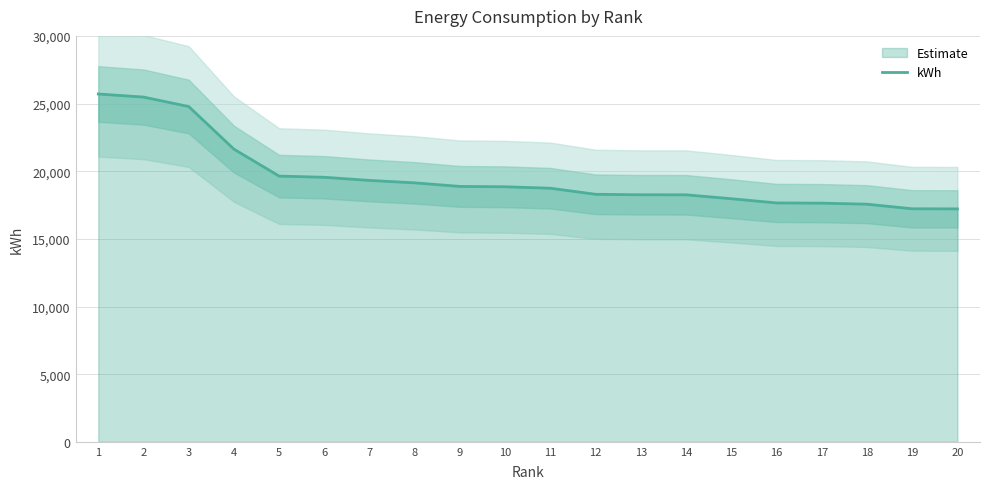

What is the difference between the maximum and minimum values?

8491.2